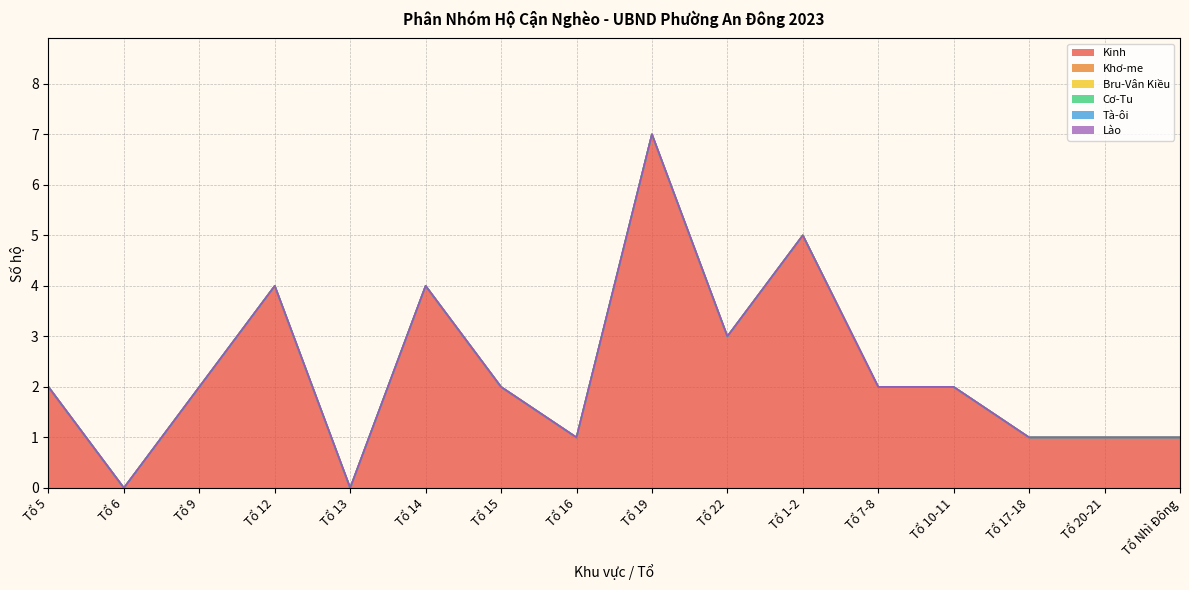

Rank the series by their maximum value, from highest to lowest.

Kinh, Khơ-me, Bru-Vân Kiều, Cơ-Tu, Tà-ôi, Lào